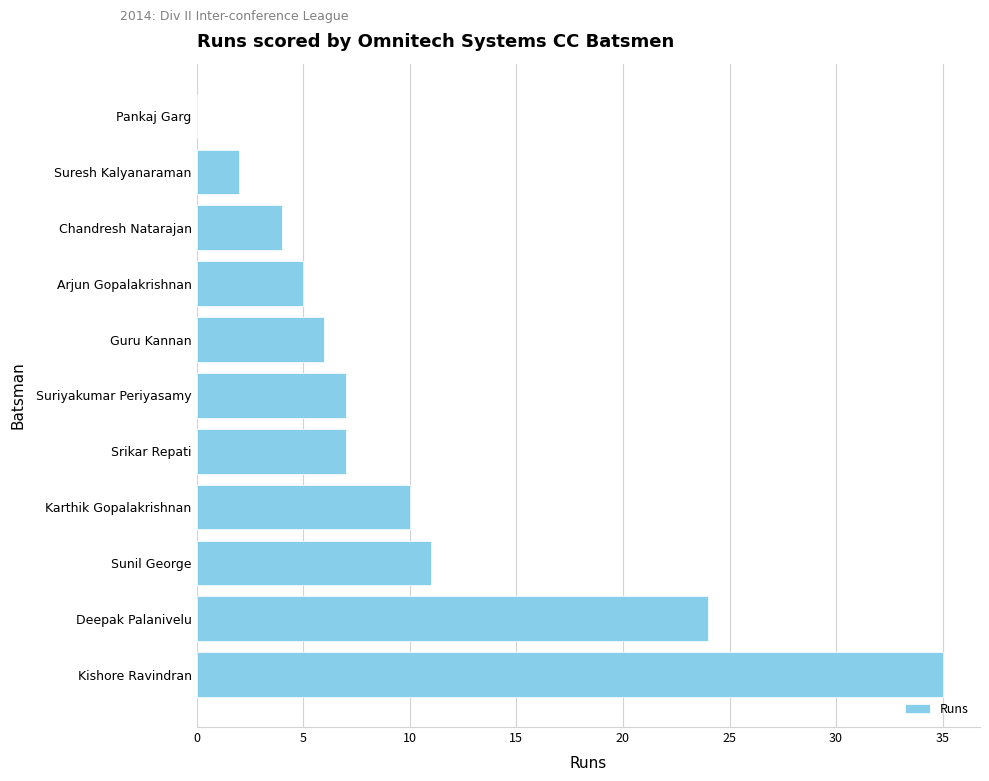

The value at Suriyakumar Periyasamy is 7. True or false?

True